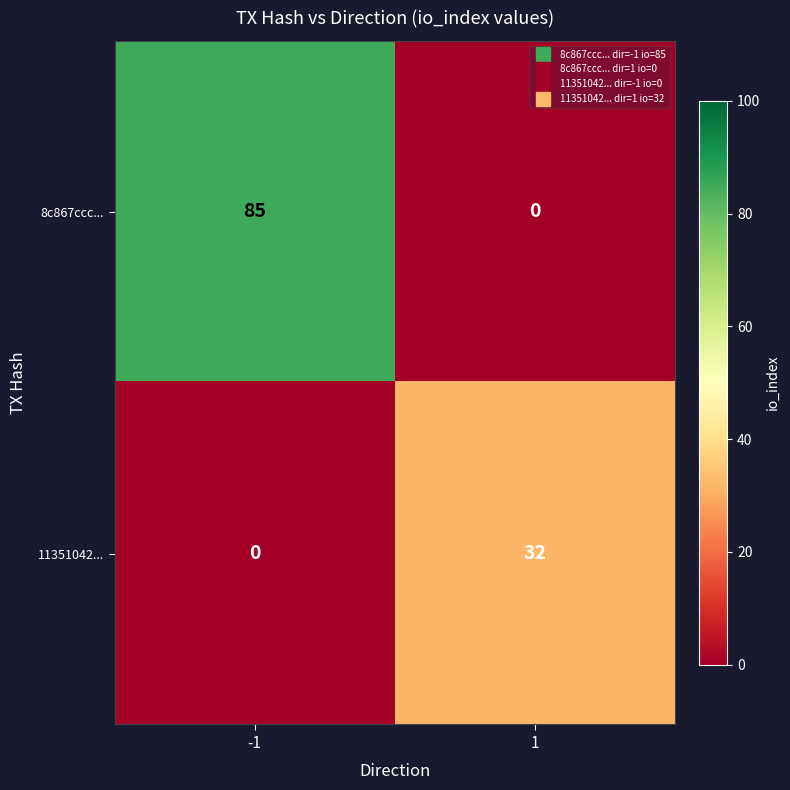

Reading right to left, transcribe all the data shown in this chart.

8c867ccc...: 0	85
11351042...: 32	0